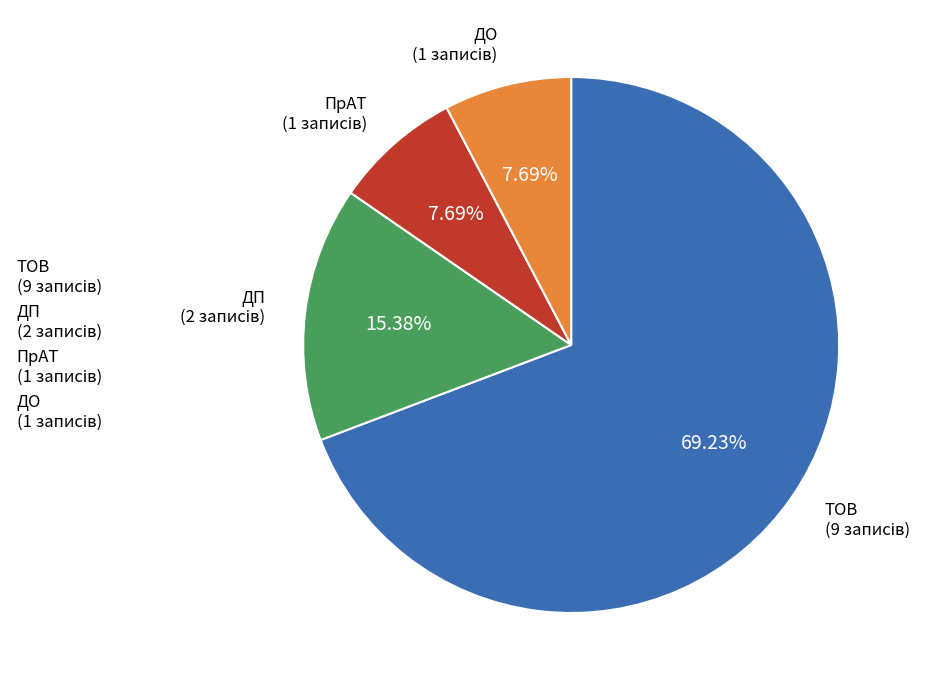

Does any single category account for the majority?

Yes